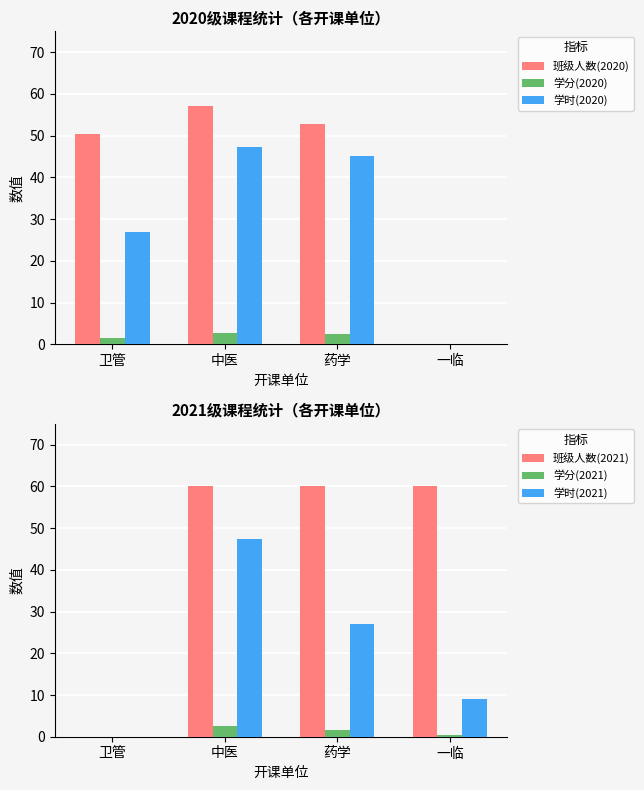

The 学时(2020) series shows 17.8 at 中医. True or false?

False